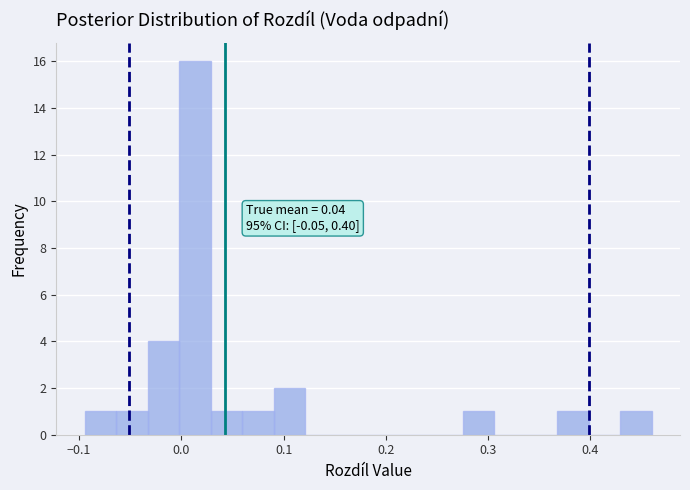

Around what value on the x-axis is the tallest bar? Give the approximate position of its centre, as read against the axis.

0.01